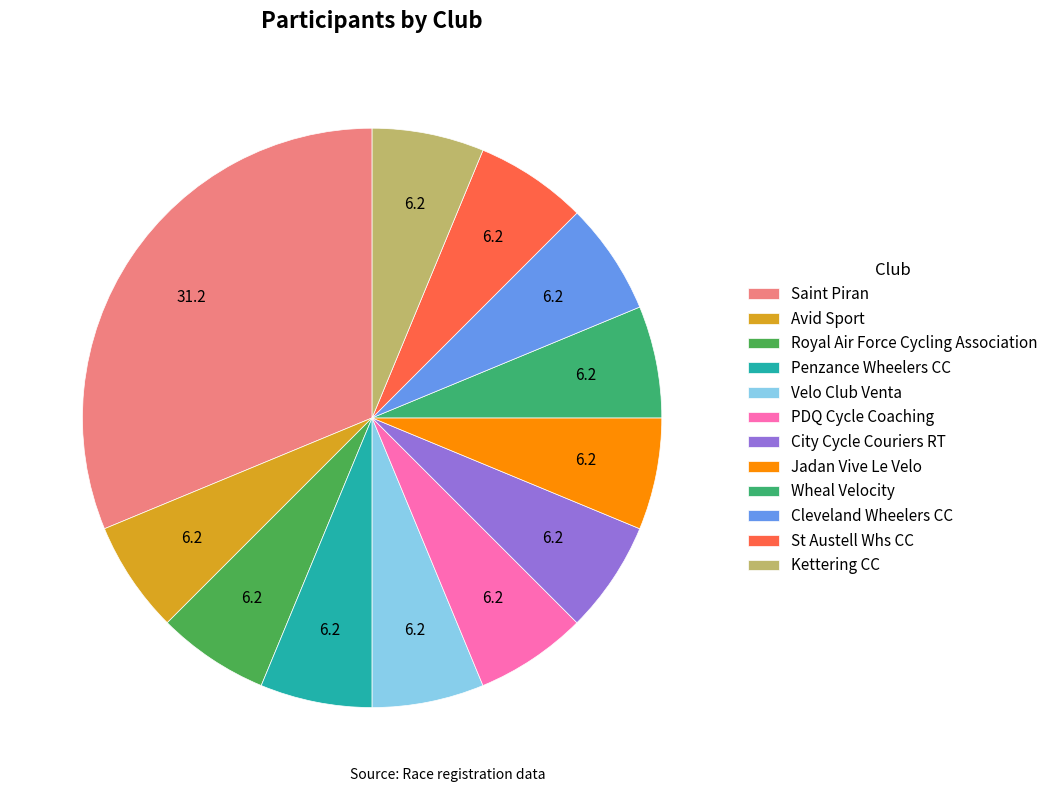

How many segments does this pie chart have?

12